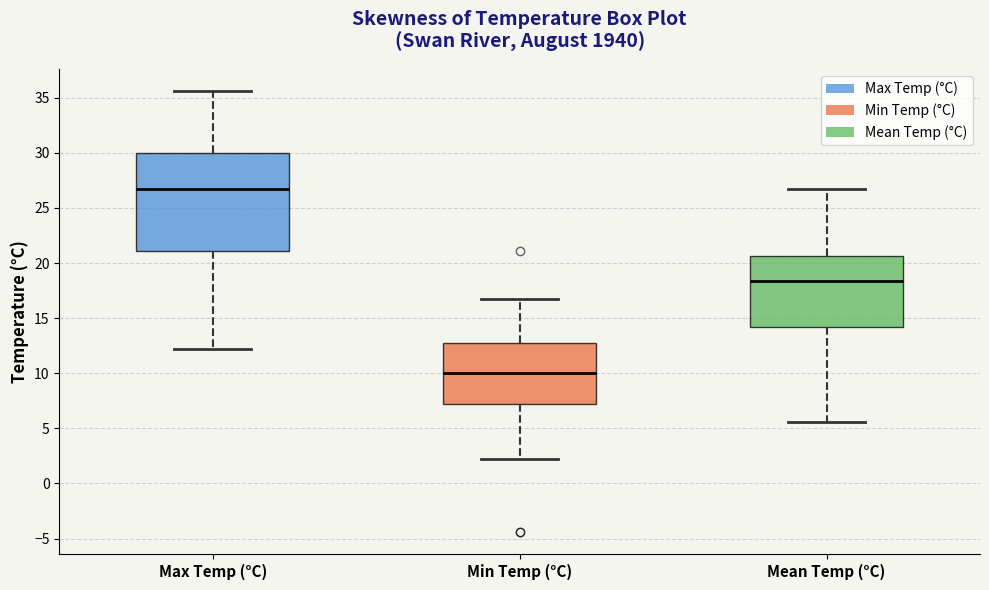

Comparing the boxes themselves (not the whiskers), which one is the tallest?

Max Temp (°C)